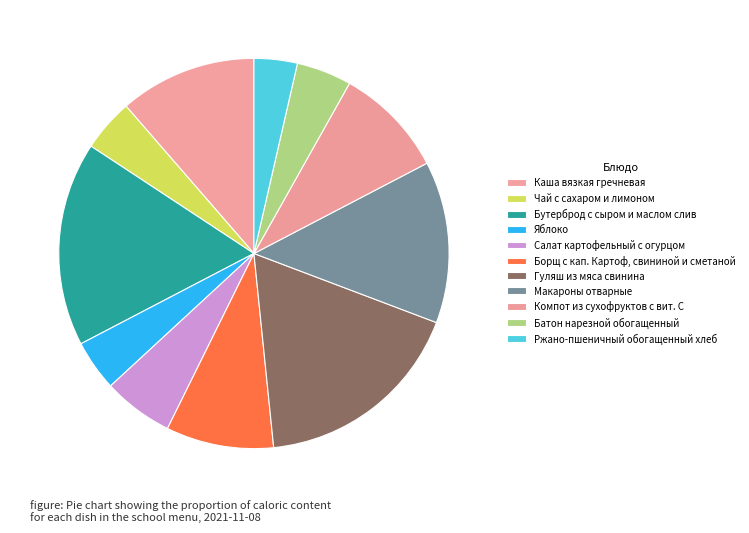

How many slices are in this pie chart?

11